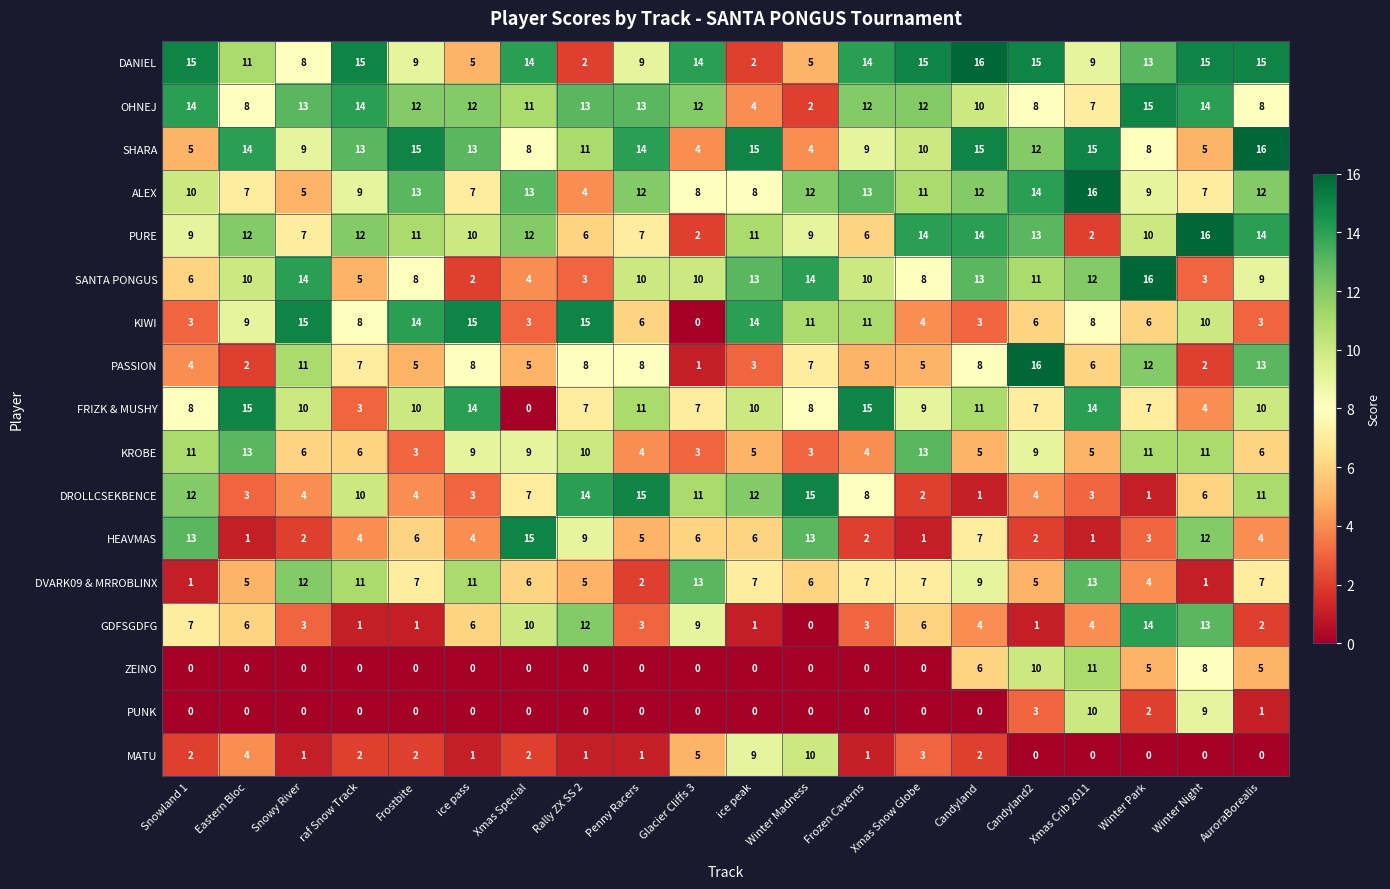

What is the sum of the ALEX values at Winter Madness and Xmas Snow Globe?

23